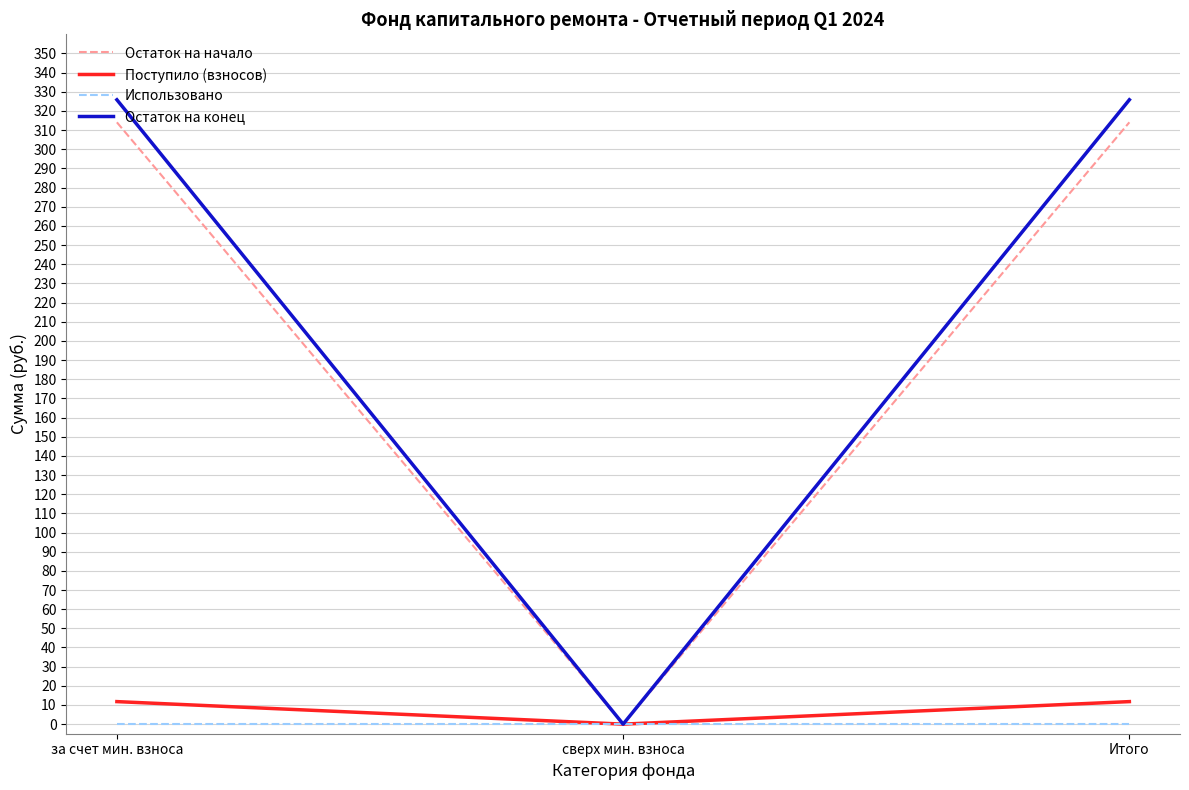

Is it true that Использовано equals 0.0 at за счет мин. взноса?

True